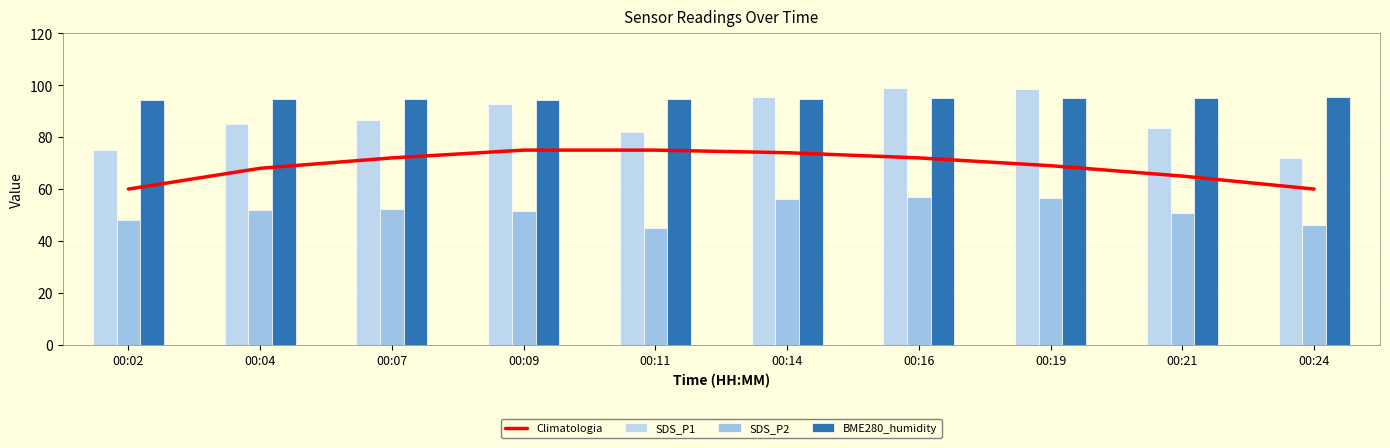

Which series has the widest spread of values?

SDS_P1